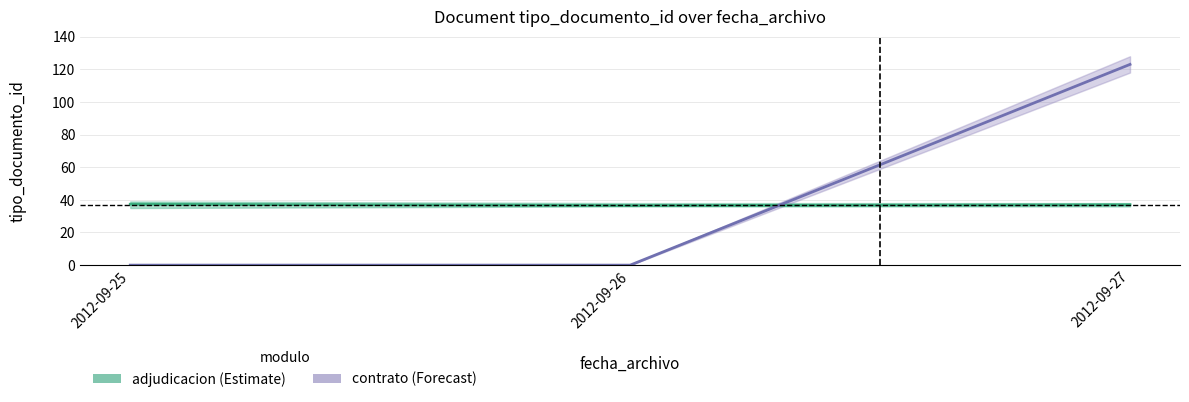

What is the difference between the adjudicacion (Estimate) values at 2012-09-27 and 2012-09-25?

0.3